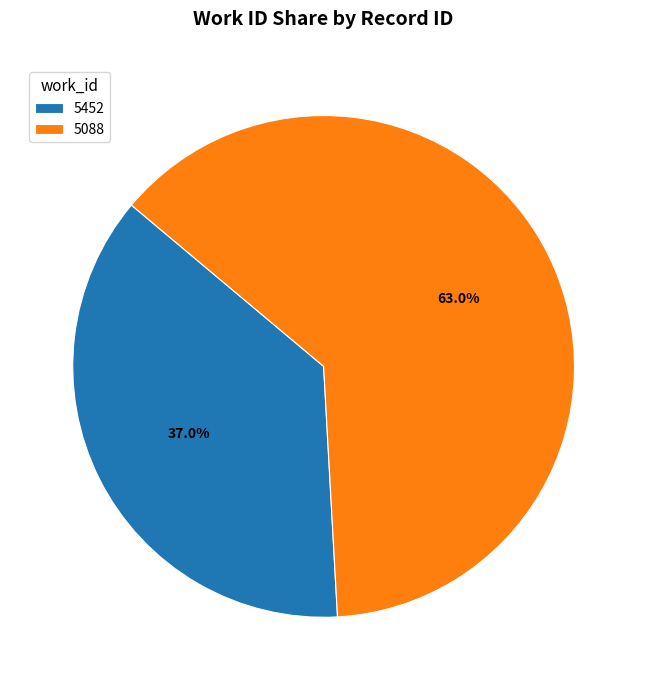

Which slice is the smallest?

5452